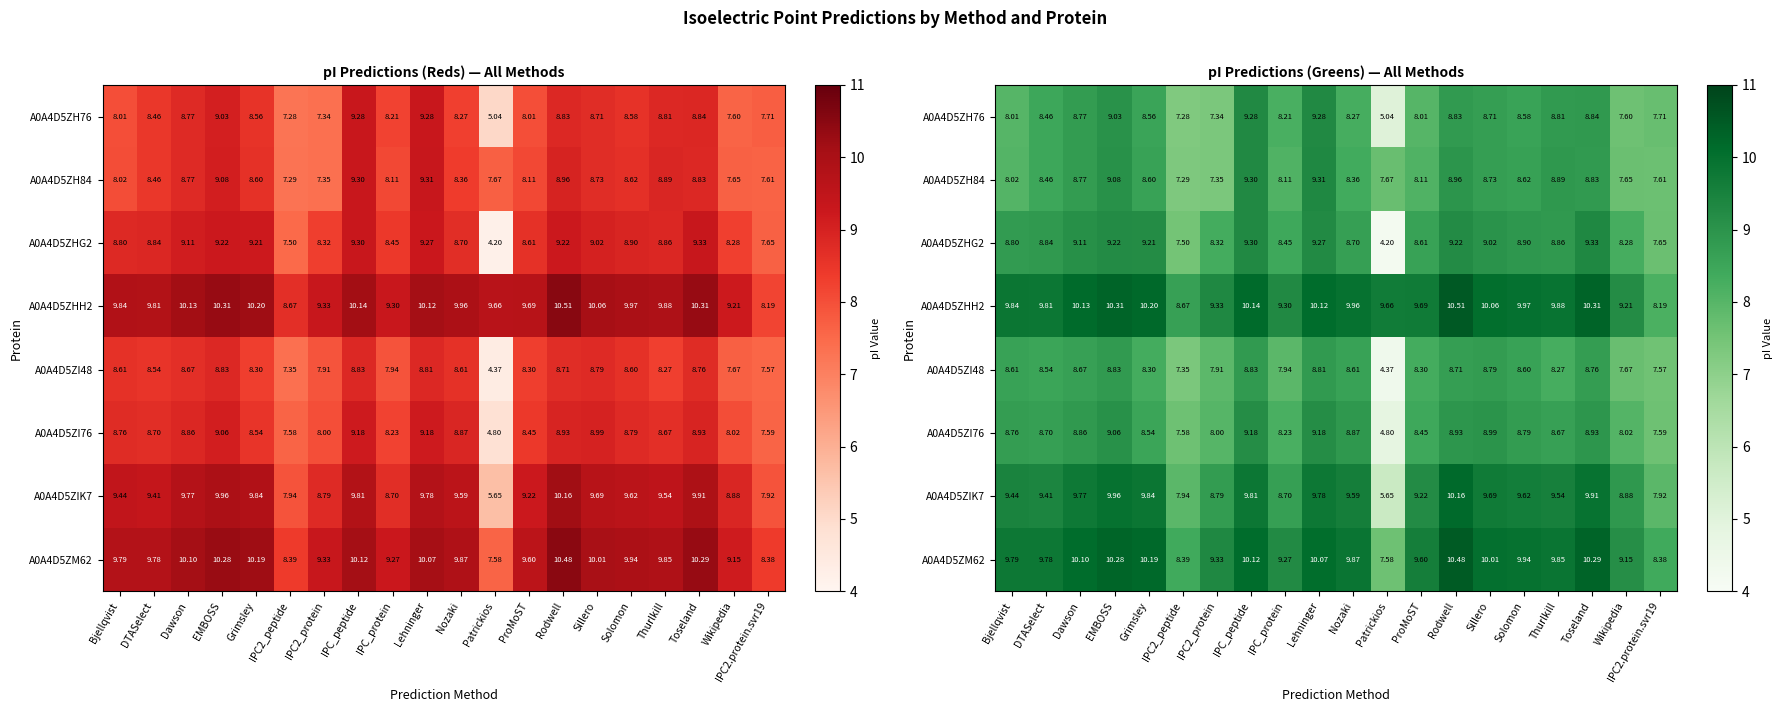

At which category is the sum across all series the highest?

IPC_peptide